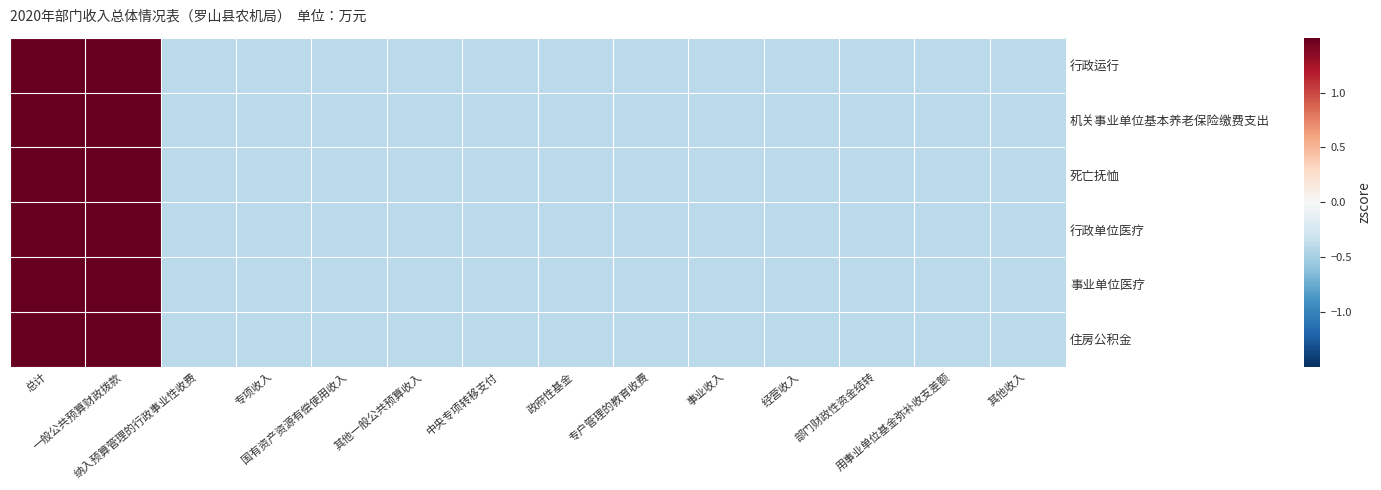

What is the total value across all series at 事业收入?

-2.4